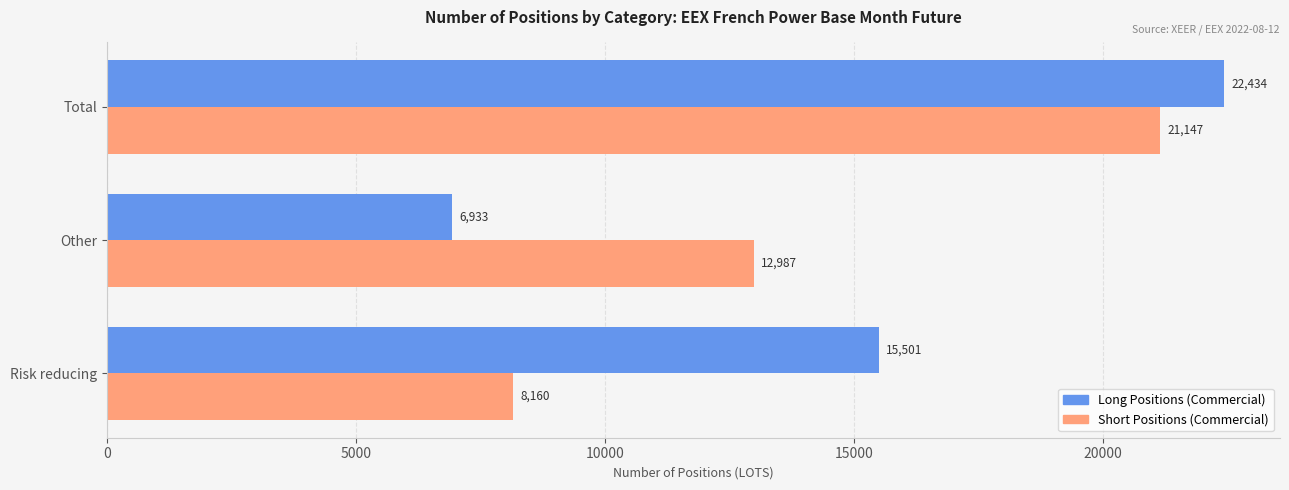

What is the average value of the Short Positions (Commercial) series?

14098.2